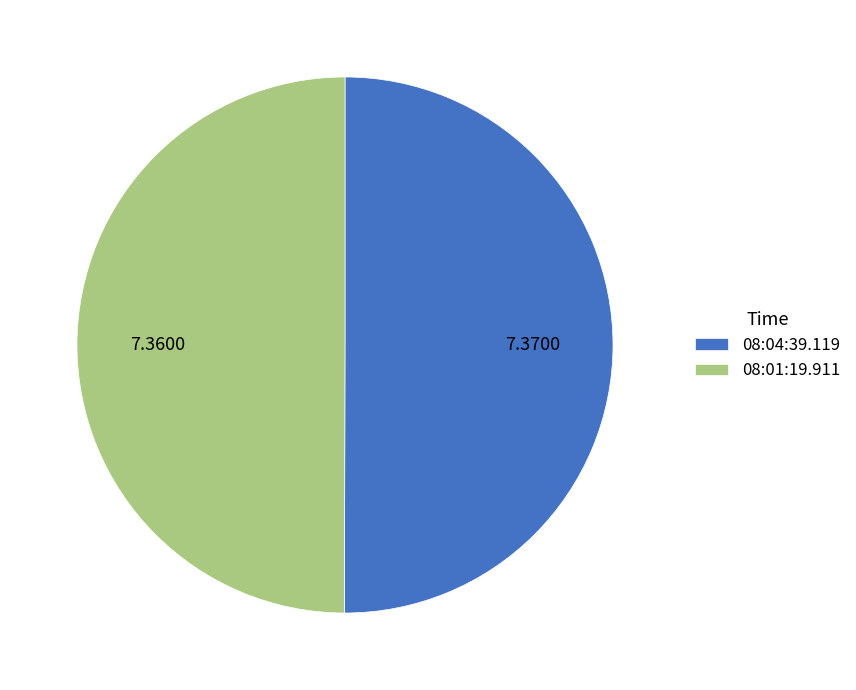

Count the number of slices in the pie.

2